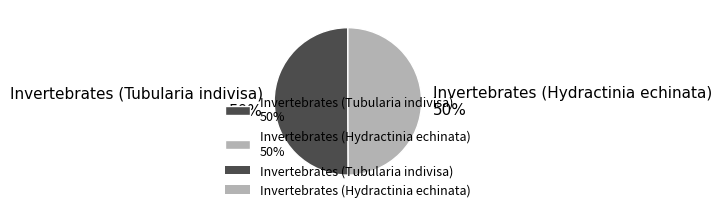

To the nearest percent, what is the combined percentage of Invertebrates (Hydractinia echinata) and Invertebrates (Tubularia indivisa)?

100%